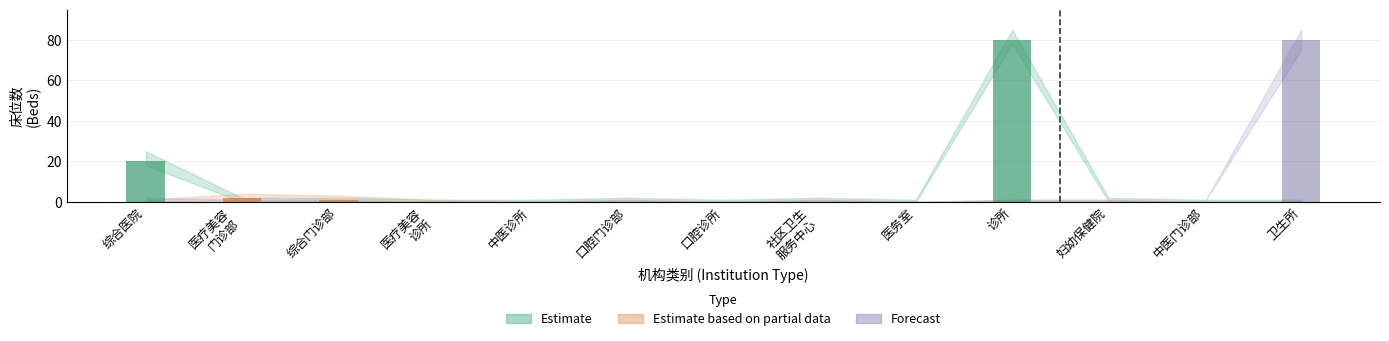

Which series has the largest range (max minus min)?

Estimate